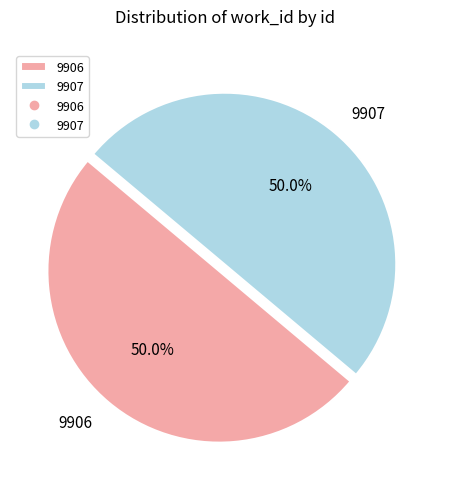

What percentage is NOT represented by 9906?

50.0%